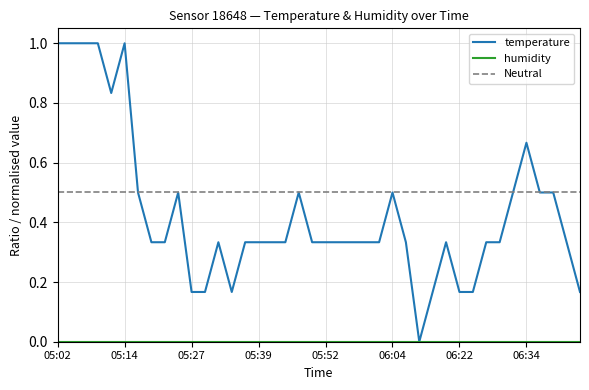

True or false: temperature has more than 0 interior local peaks.

True